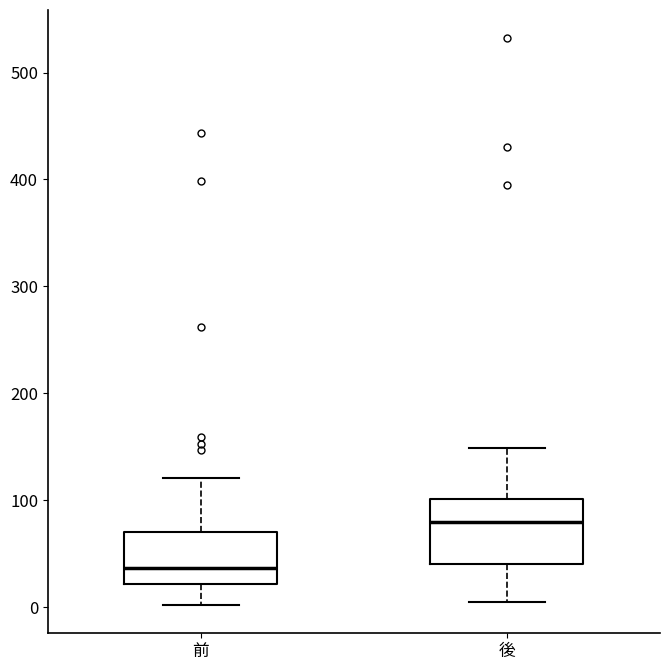

Which box has the highest median line?

後